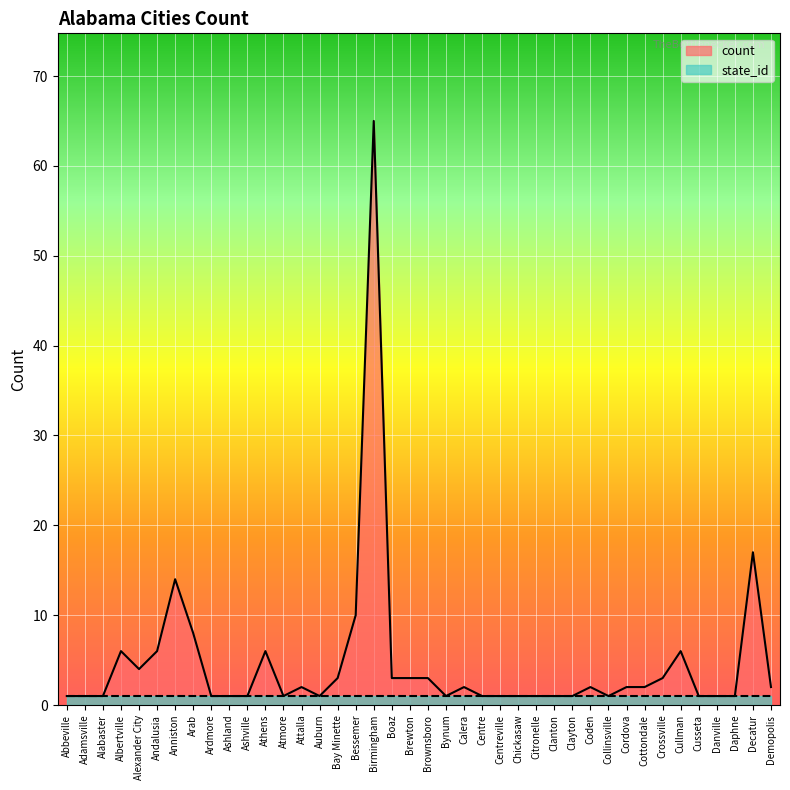

Rank the categories by value from highest to lowest.

Birmingham, Decatur, Anniston, Bessemer, Arab, Albertville, Andalusia, Athens, Cullman, Alexander City, Bay Minette, Boaz, Brewton, Brownsboro, Crossville, Attalla, Calera, Coden, Cordova, Cottondale, Demopolis, Abbeville, Adamsville, Alabaster, Ardmore, Ashland, Ashville, Atmore, Auburn, Bynum, Centre, Centreville, Chickasaw, Citronelle, Clanton, Clayton, Collinsville, Cusseta, Danville, Daphne